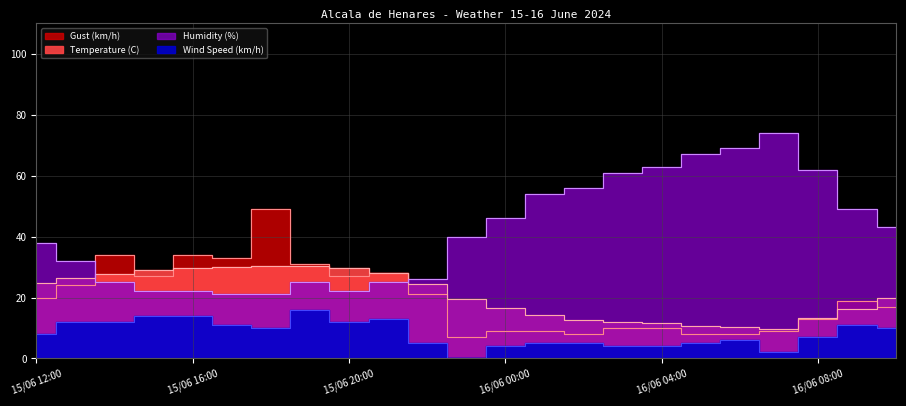

What is the difference between the highest and lowest values at 16/06 02:00?

51.0